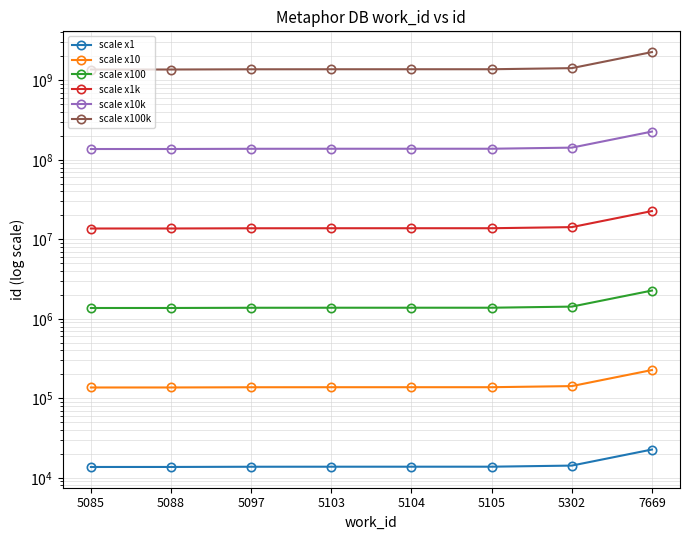

Is it true that scale x100k equals 1368800000 at 5088?

True